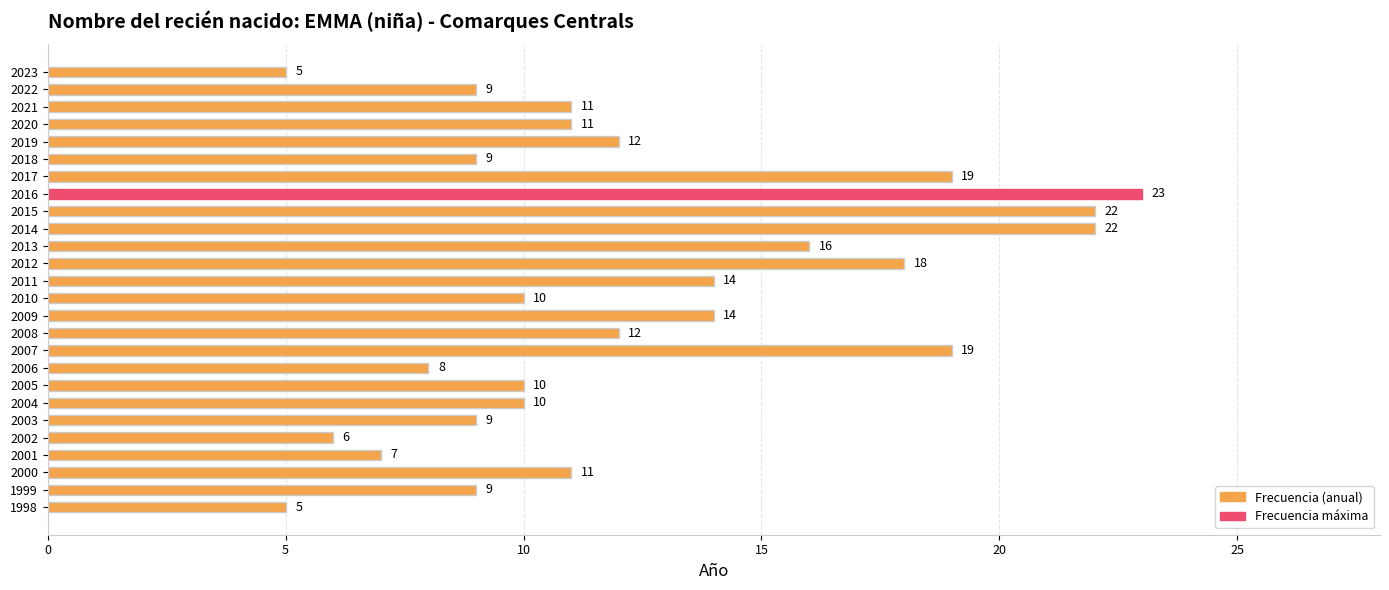

What is the change in value from 2015 to 2009?

-8